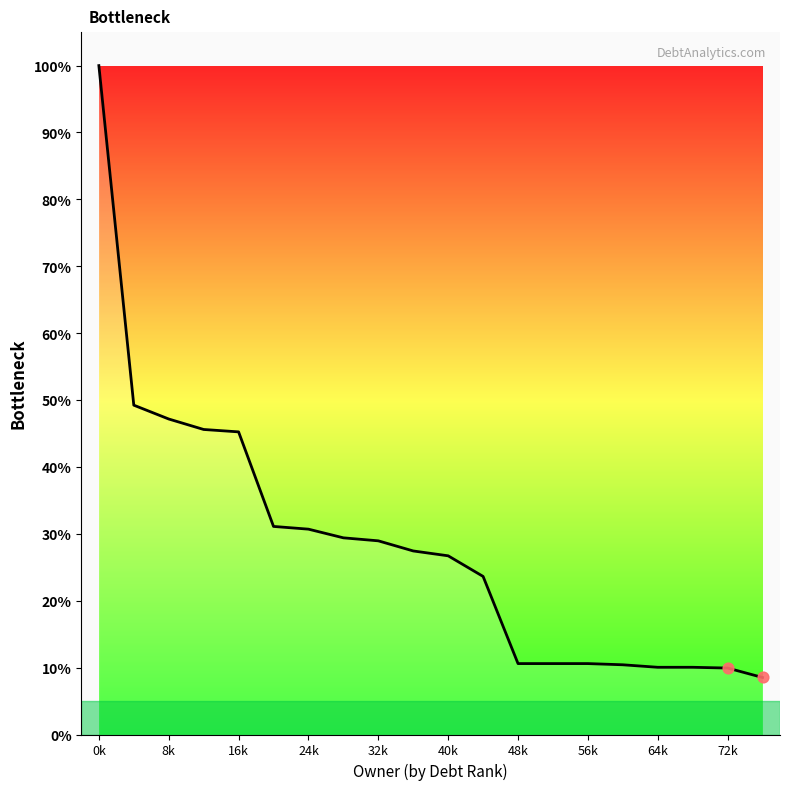

What is the minimum value shown in the chart?

8.5